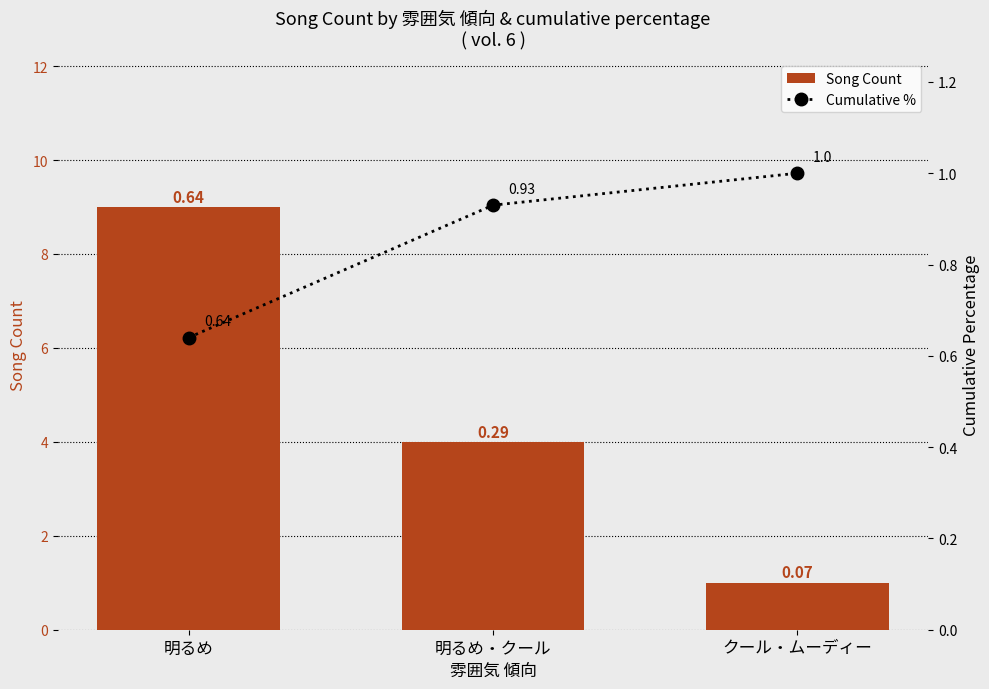

What is the value of the Cumulative % bar at the 1st from the left?

0.6